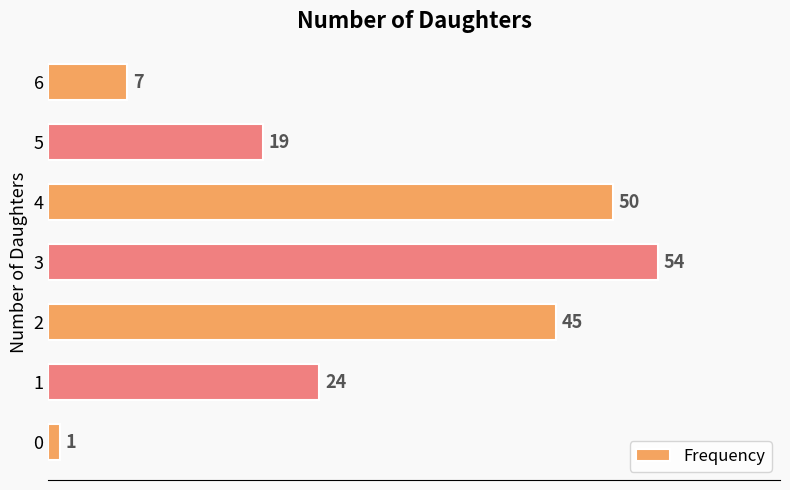

Reading bottom to top, extract all data points from this chart.

0=1	1=24	2=45	3=54	4=50	5=19	6=7